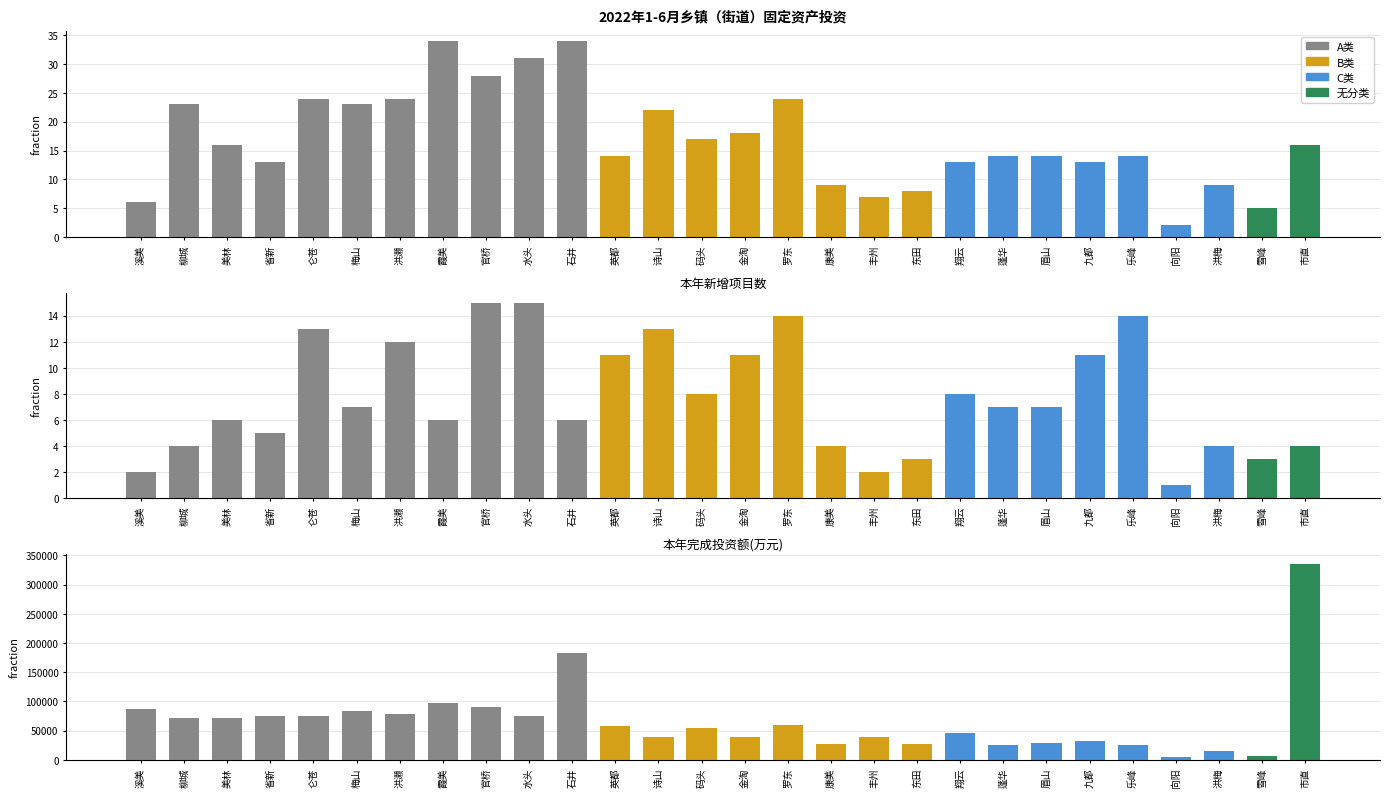

What value does the 本年完成投资额(万元) series have at 罗东?

59011